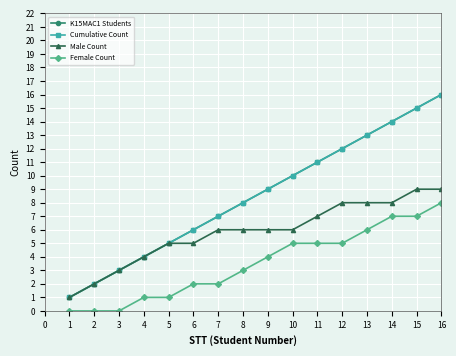

Does the chart have visible grid lines?

Yes